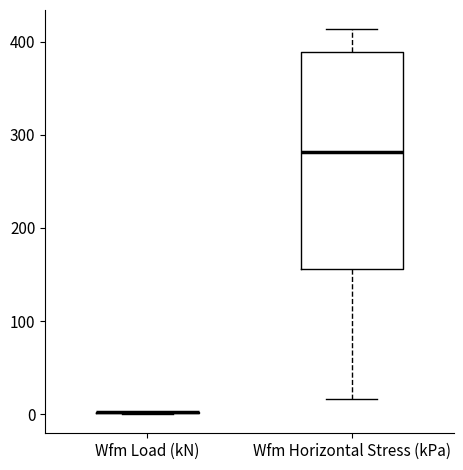

Reading left to right, read every box against the y-axis: the position of its median line, the range the box covers, and the ends of its whiskers. The values are not printed on the chart, so give them approximately, as read against the axis.

Wfm Load (kN): box collapsed to a line at 0, whiskers 0 to 0
Wfm Horizontal Stress (kPa): median 280, box 160 to 390, whiskers 20 to 410